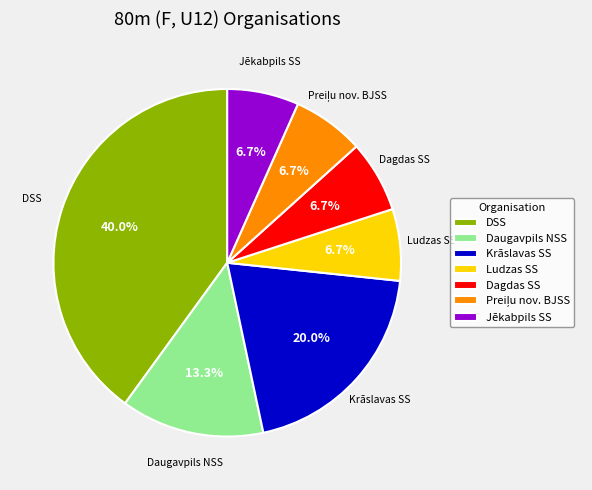

Which category has the biggest portion of the pie?

DSS